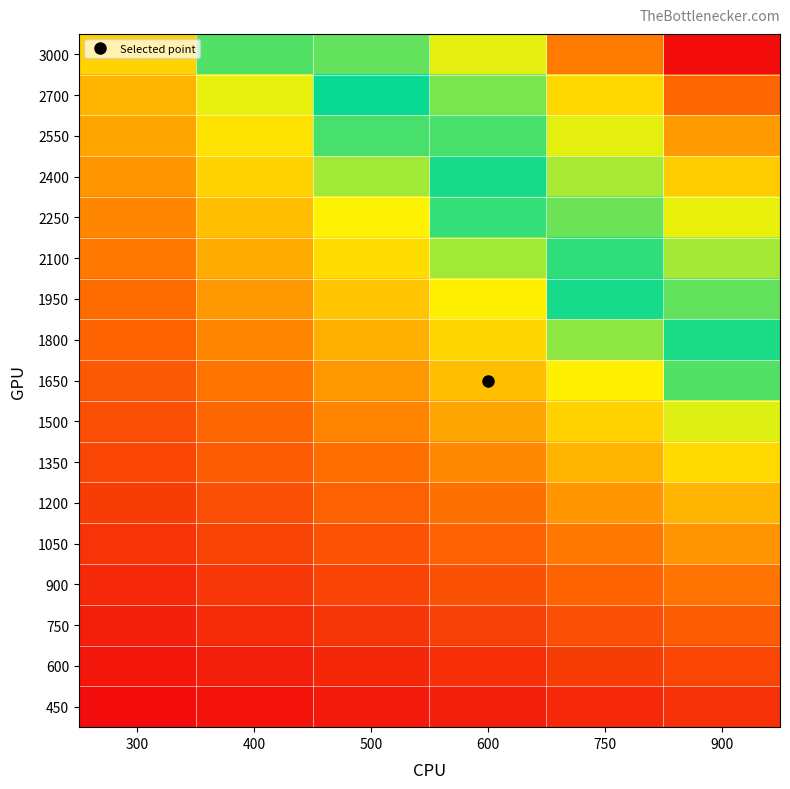

What is the spread (max minus min) of values at 600?

4381